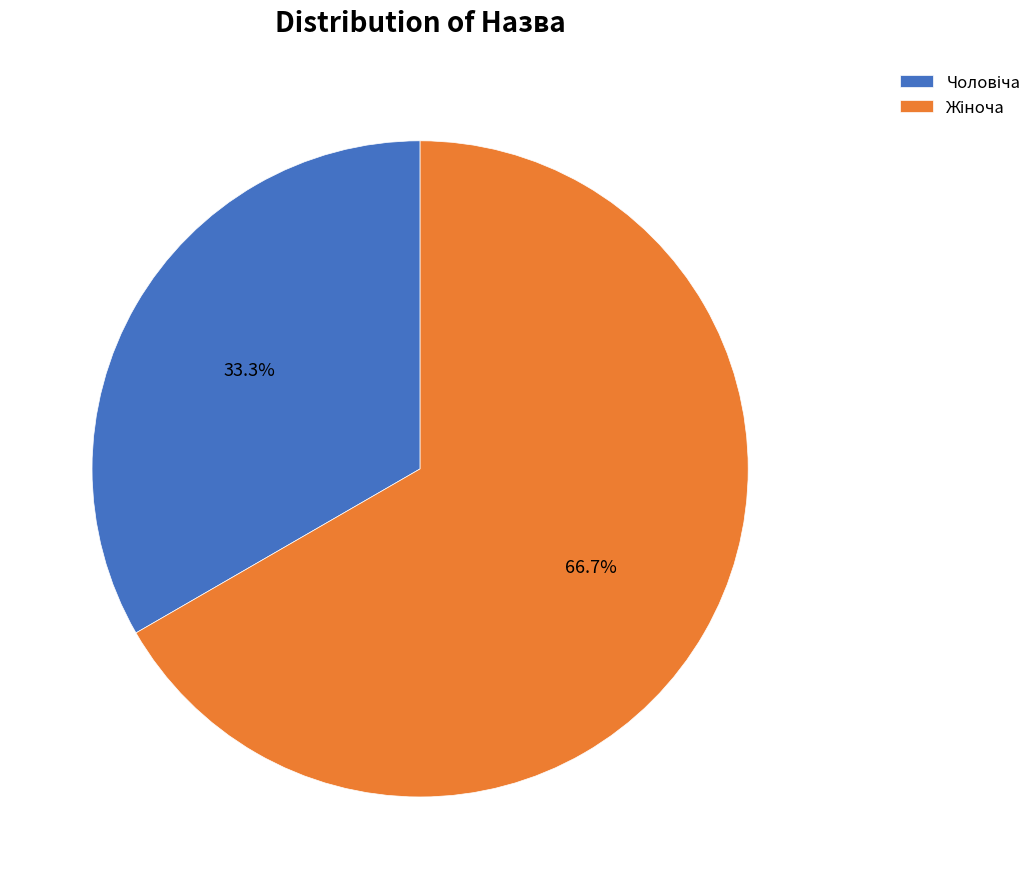

Is there any slice that represents more than half of the pie?

Yes